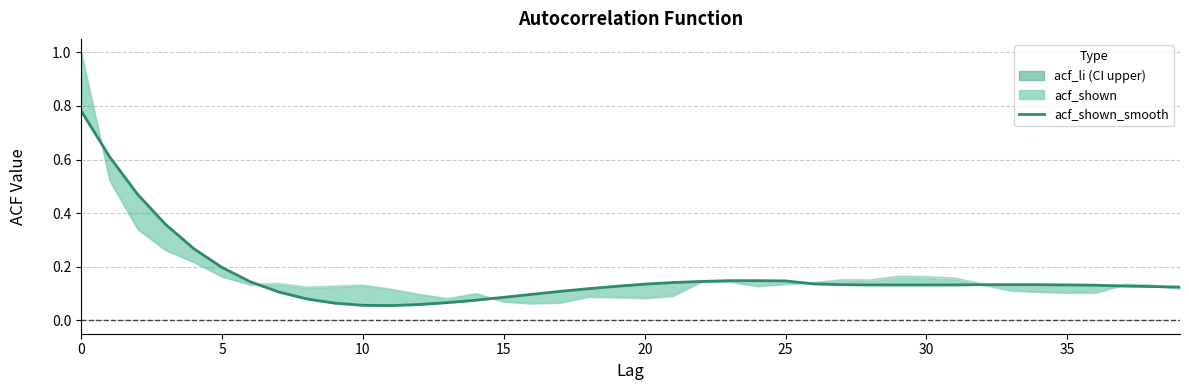

How many lines are shown in the chart?

1